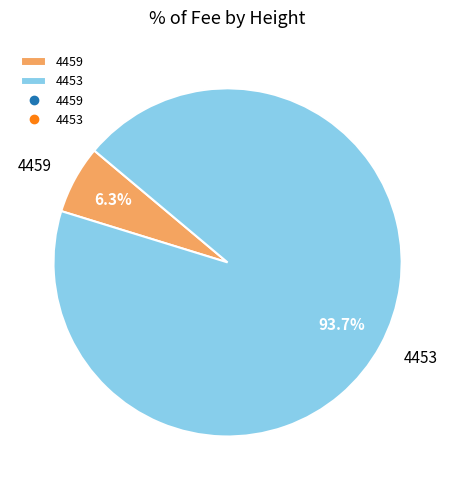

To the nearest percent, what is the average slice percentage?

50%